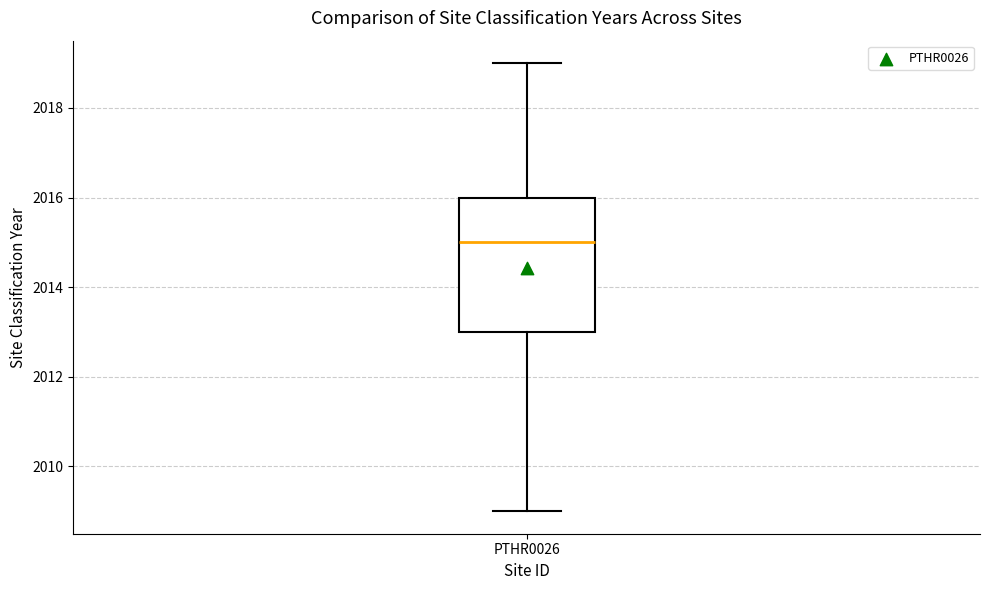

Transcribe this box plot: give where the median line is, the range the box spans, and where the two whiskers end, as read against the y-axis. The values are not printed on the chart, so give them approximately, as read against the axis.

median 2015, box 2013 to 2016, whiskers 2009 to 2019